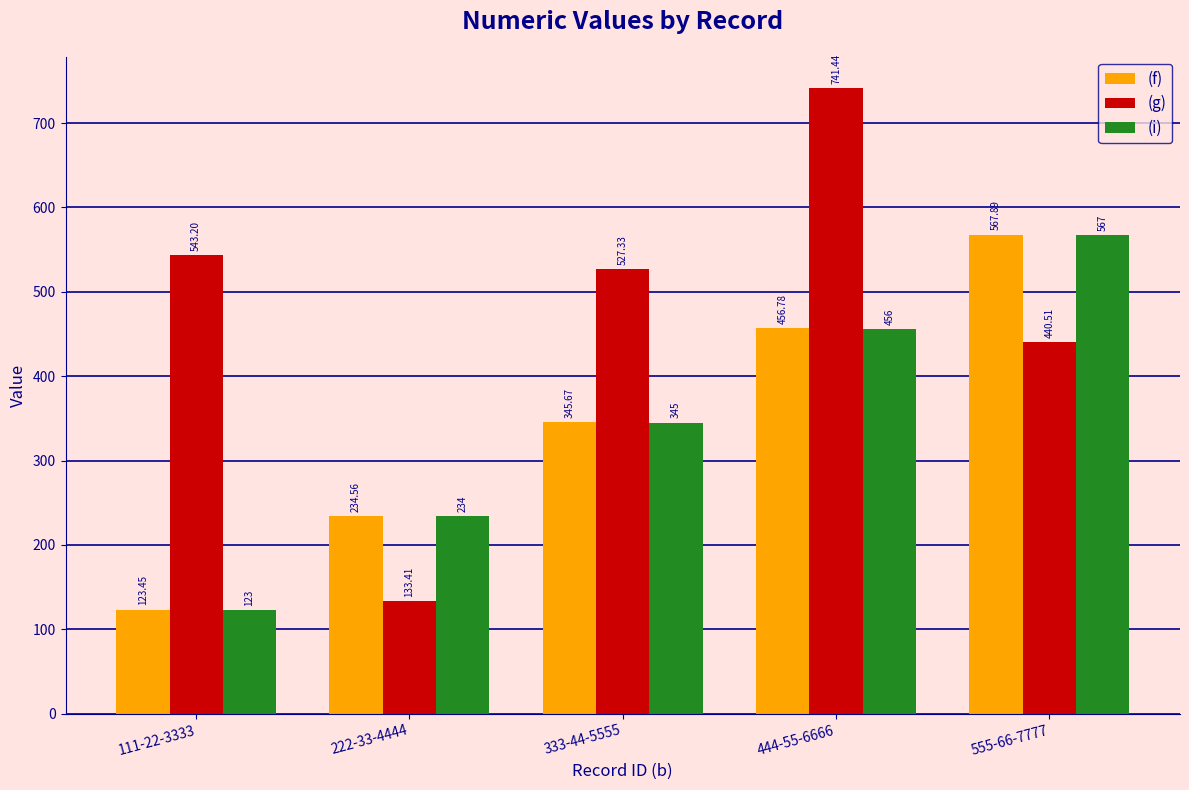

Reading left to right, transcribe all the data shown in this chart.

(f): 123.5	234.6	345.7	456.8	567.9
(g): 543.2	133.4	527.3	741.4	440.5
(i): 123.0	234.0	345.0	456.0	567.0